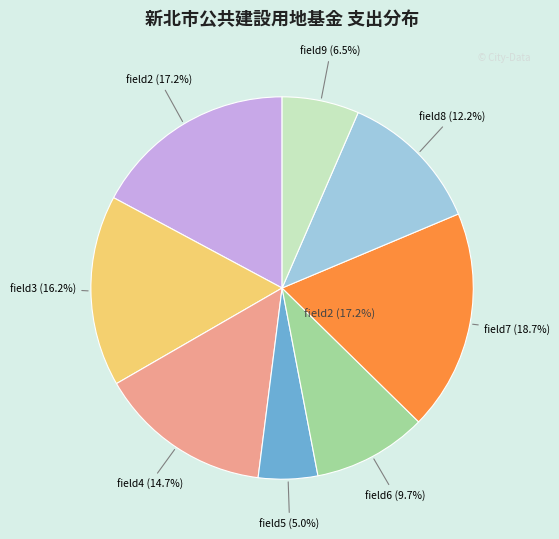

Rank the categories by value from lowest to highest.

field5, field9, field6, field8, field4, field3, field2, field7